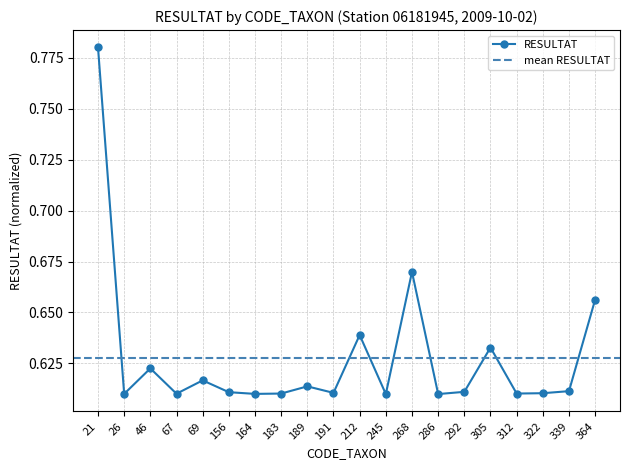

What is the difference between the maximum and second lowest values?

0.2